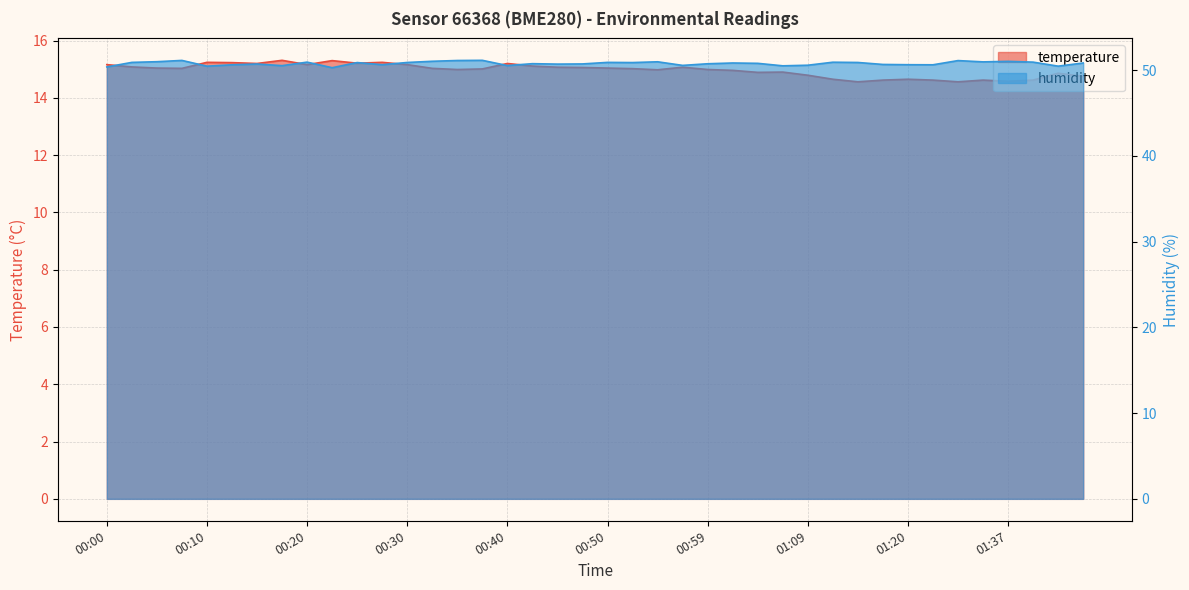

Reading left to right, what are all the values shown in this chart?

temperature: 00:00=15.2	00:03=15.1	00:05=15.0	00:08=15.0	00:10=15.2	00:13=15.2	00:15=15.2	00:17=15.3	00:20=15.2	00:22=15.3	00:25=15.2	00:27=15.2	00:30=15.2	00:32=15.0	00:35=15.0	00:37=15.0	00:40=15.2	00:42=15.1	00:44=15.1	00:47=15.1	00:50=15.0	00:52=15.0	00:54=15.0	00:57=15.1	00:59=15.0	01:02=15.0	01:04=14.9	01:07=14.9	01:09=14.8	01:12=14.7	01:14=14.6	01:17=14.6	01:20=14.7	01:26=14.6	01:32=14.6	01:34=14.6	01:37=14.6	01:40=14.6	01:42=14.9	01:45=14.8
humidity: 00:00=50.4	00:03=50.9	00:05=51.0	00:08=51.1	00:10=50.5	00:13=50.6	00:15=50.7	00:17=50.5	00:20=50.9	00:22=50.3	00:25=50.9	00:27=50.6	00:30=50.9	00:32=51.0	00:35=51.1	00:37=51.1	00:40=50.5	00:42=50.7	00:44=50.7	00:47=50.7	00:50=50.9	00:52=50.9	00:54=51.0	00:57=50.5	00:59=50.7	01:02=50.8	01:04=50.8	01:07=50.5	01:09=50.6	01:12=50.9	01:14=50.9	01:17=50.6	01:20=50.6	01:26=50.6	01:32=51.1	01:34=51.0	01:37=51.0	01:40=50.9	01:42=50.5	01:45=50.8